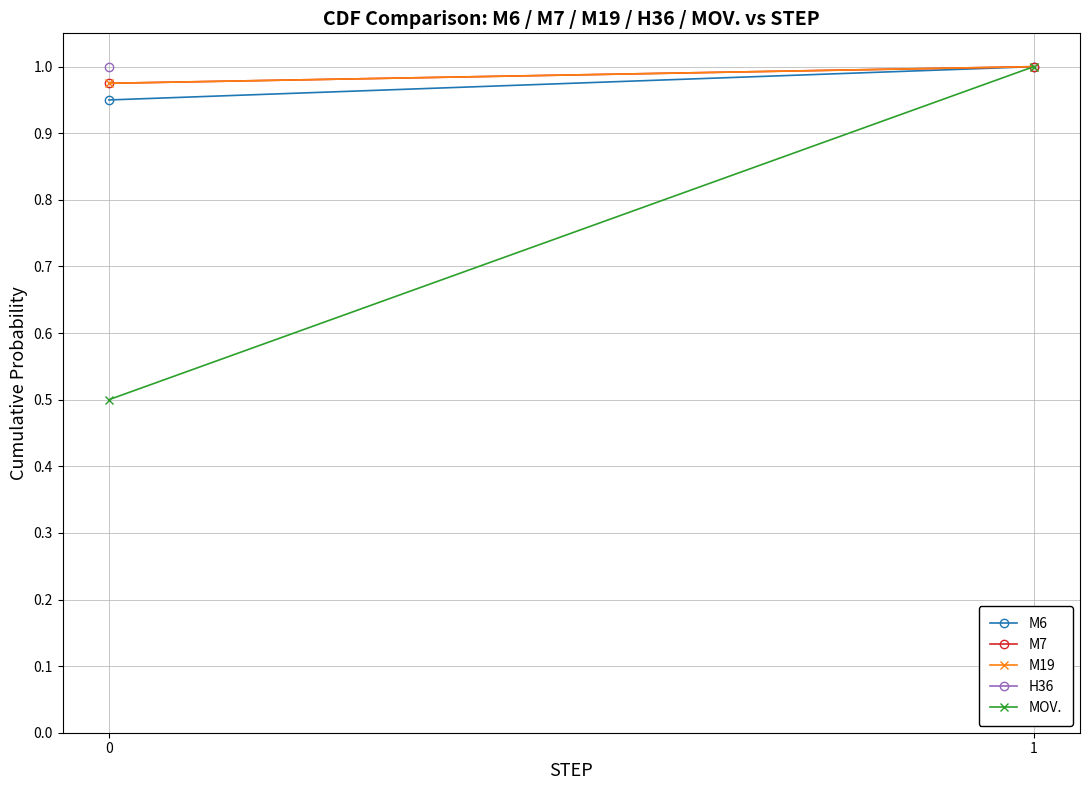

Which series has the largest total across all categories?

M7